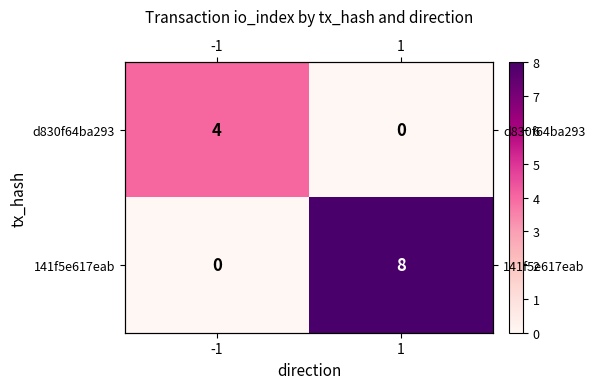

What is the difference between the highest and lowest values at 1?

8